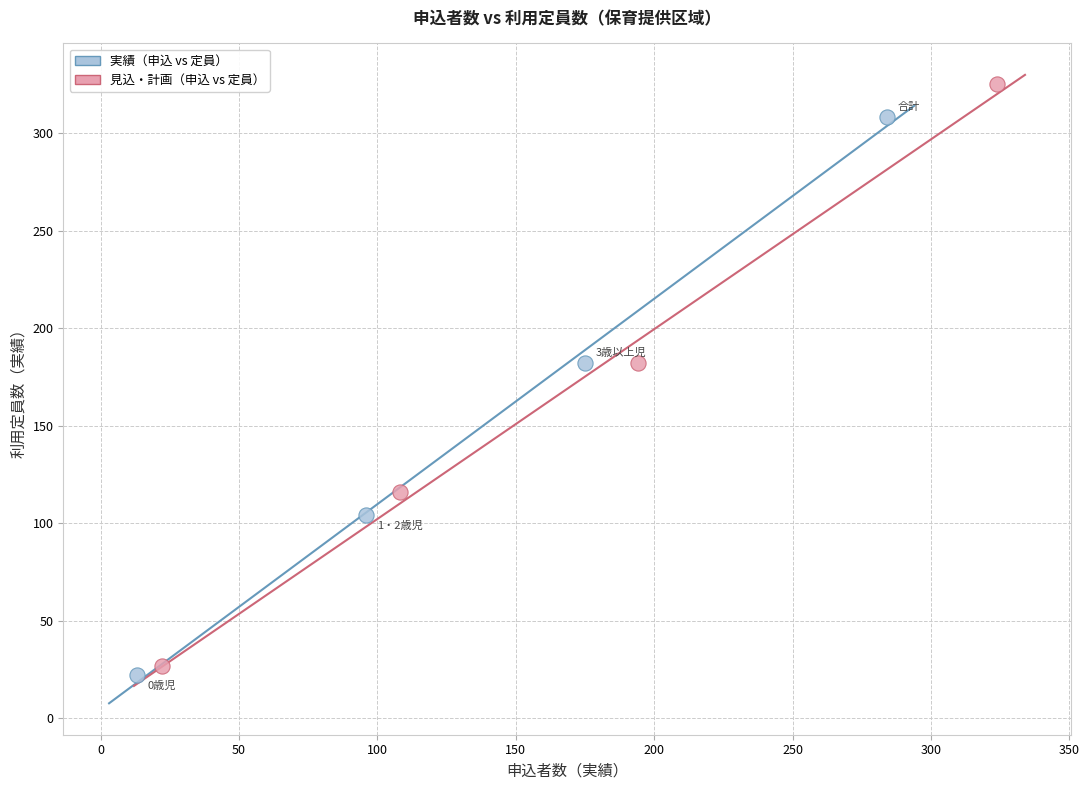

Which series has the widest spread of Y values?

見込・計画（申込 vs 定員）